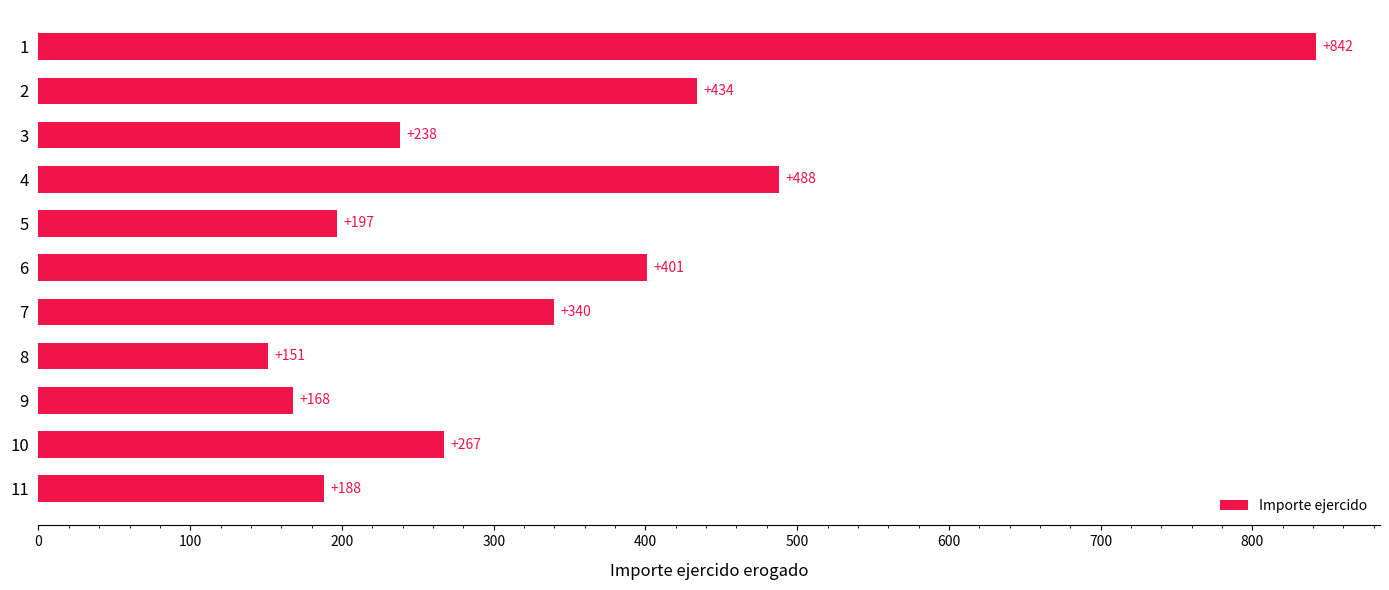

Rank the categories by value from lowest to highest.

8, 9, 11, 5, 3, 10, 7, 6, 2, 4, 1